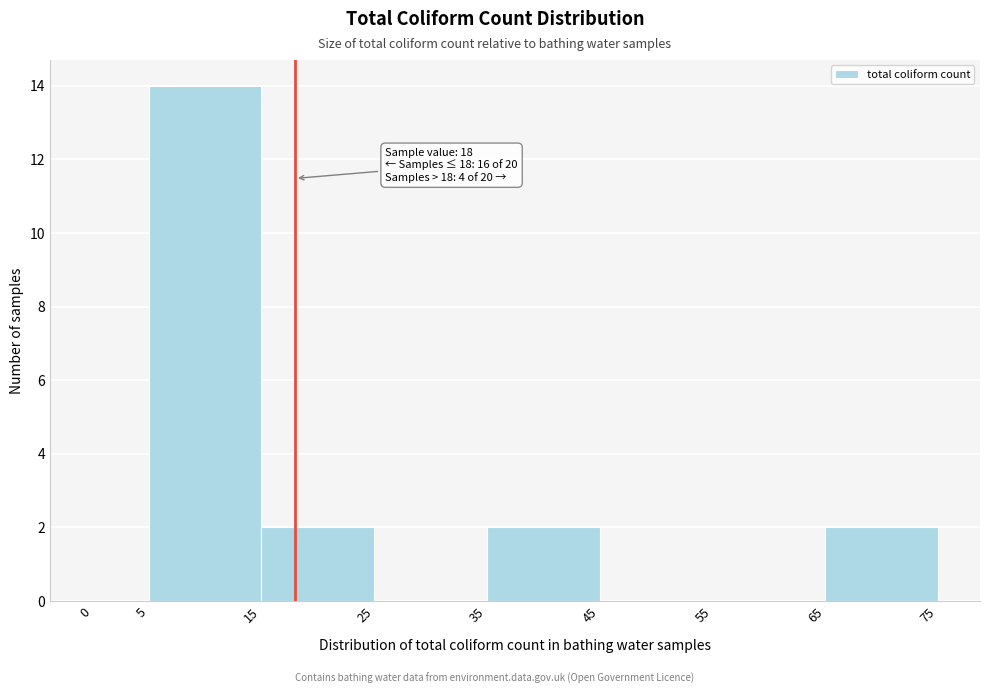

Which range on the x-axis has the tallest bar?

5 to 15